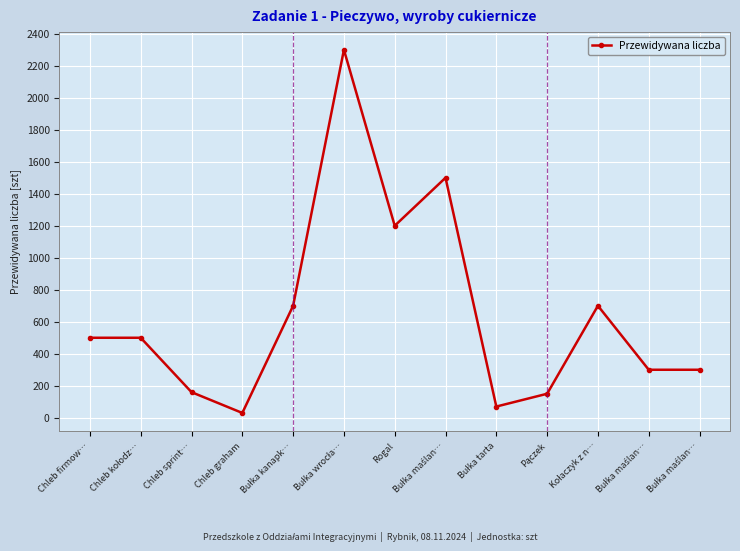

How many lines are shown in the chart?

1